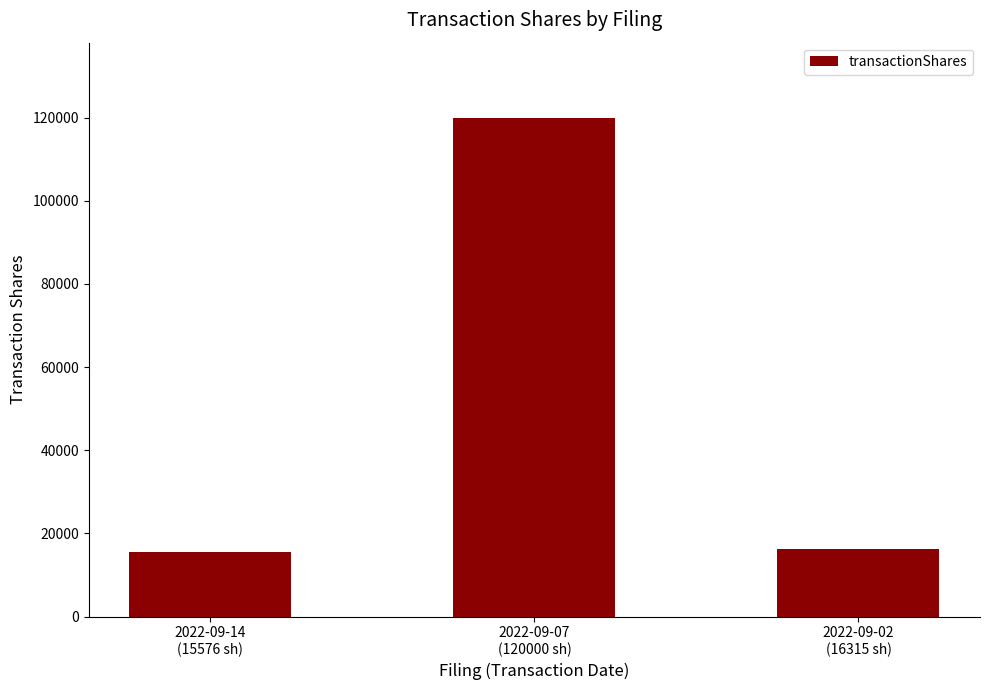

True or false: the data shows 15576 at 2022-09-14
(15576 sh).

True